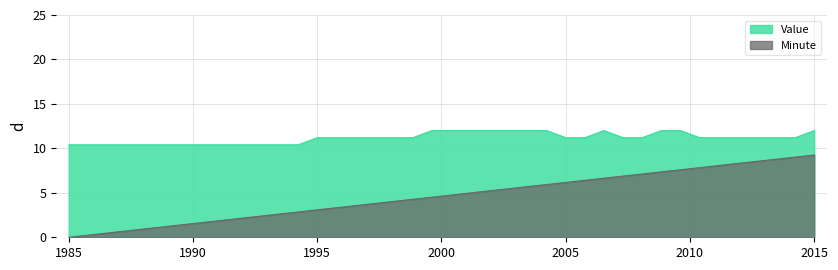

Reading left to right, list all the values displayed in this chart.

Value: 10.4	10.4	10.4	10.4	10.4	10.4	10.4	10.4	10.4	10.4	10.4	10.4	10.4	11.2	11.2	11.2	11.2	11.2	11.2	12.0	12.0	12.0	12.0	12.0	12.0	12.0	11.2	11.2	12.0	11.2	11.2	12.0	12.0	11.2	11.2	11.2	11.2	11.2	11.2	12.0
Minute: 0.0	0.2	0.5	0.7	0.9	1.2	1.4	1.7	1.9	2.1	2.4	2.6	2.8	3.1	3.3	3.6	3.8	4.0	4.3	4.5	4.7	5.0	5.2	5.5	5.7	5.9	6.2	6.4	6.6	6.9	7.1	7.4	7.6	7.8	8.1	8.3	8.5	8.8	9.0	9.3